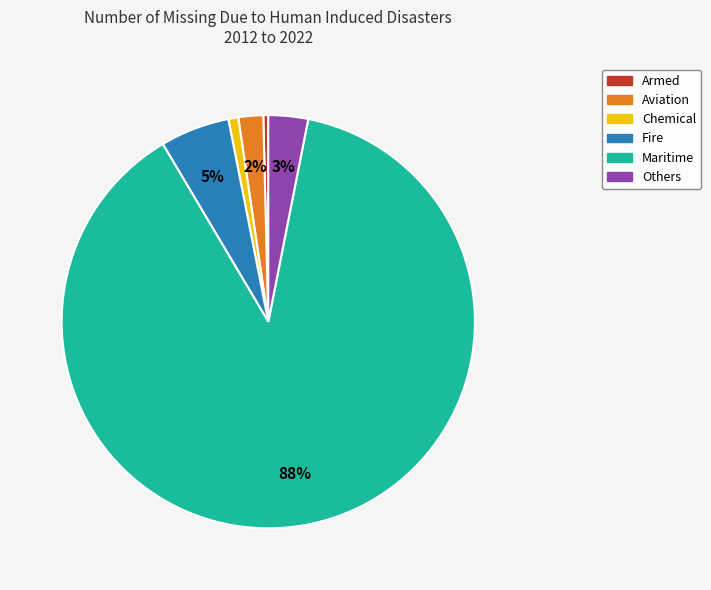

Is it true that Chemical is 1% of the pie?

True